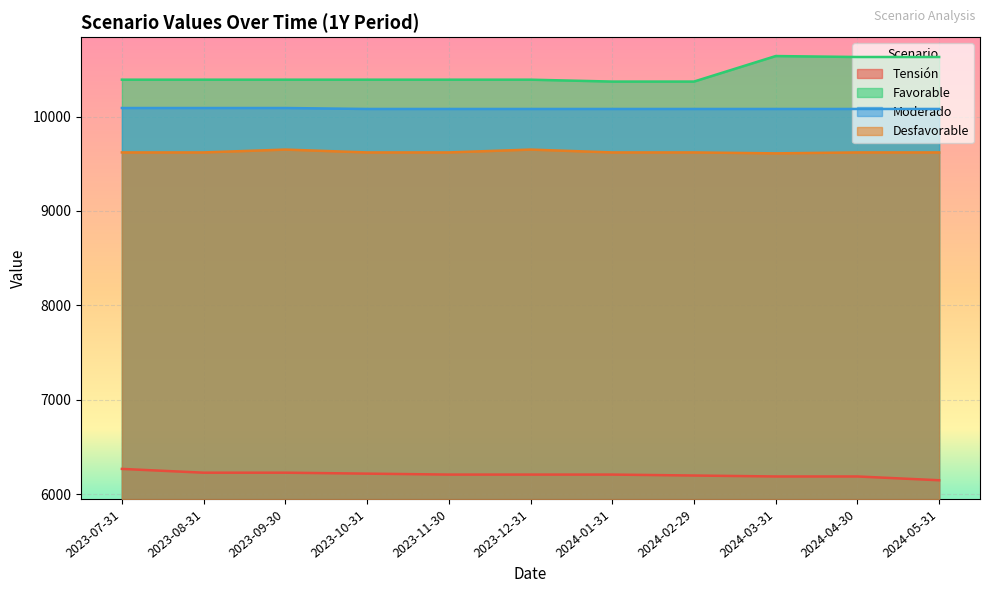

Does the chart display data point markers on the line(s)?

No